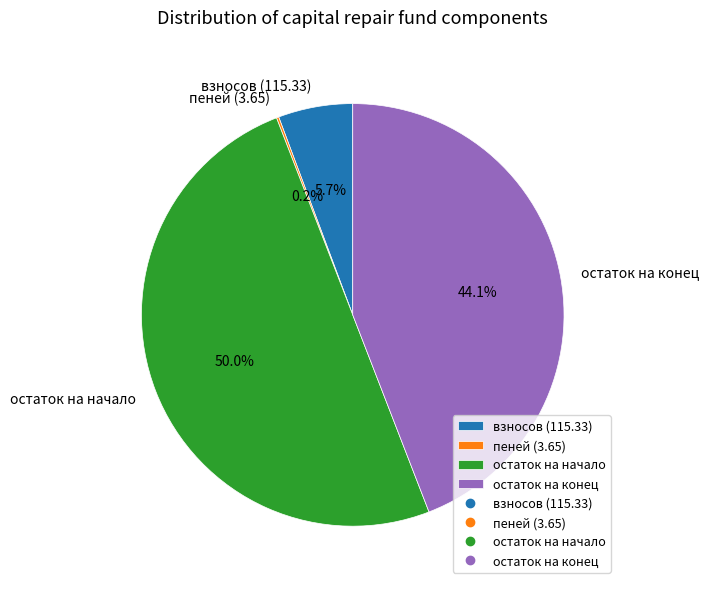

What is the largest slice in the pie chart?

остаток на начало